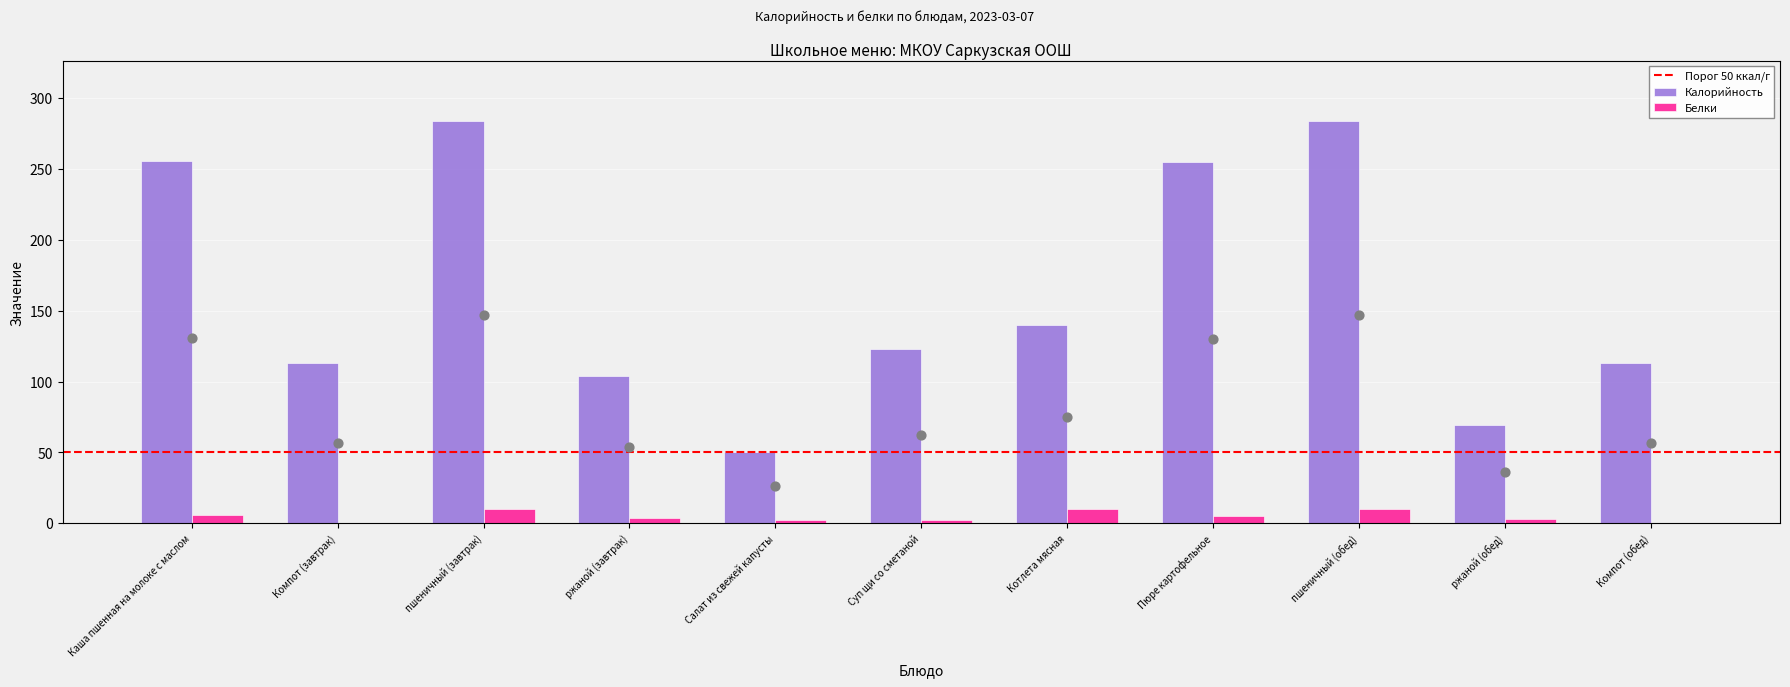

Which series has the largest total across all categories?

Калорийность